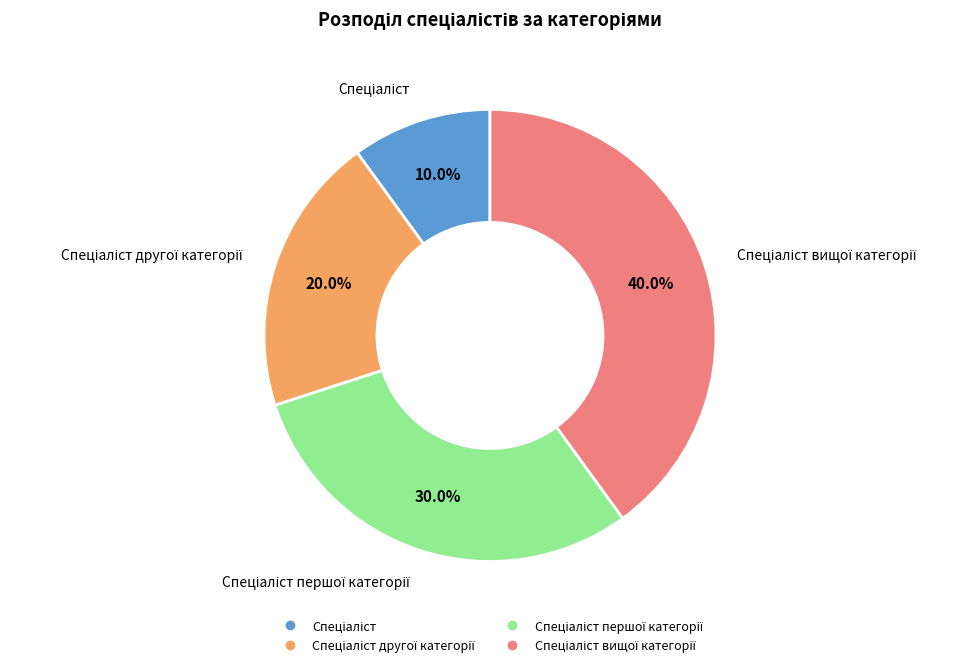

Is there any slice that represents more than half of the pie?

No